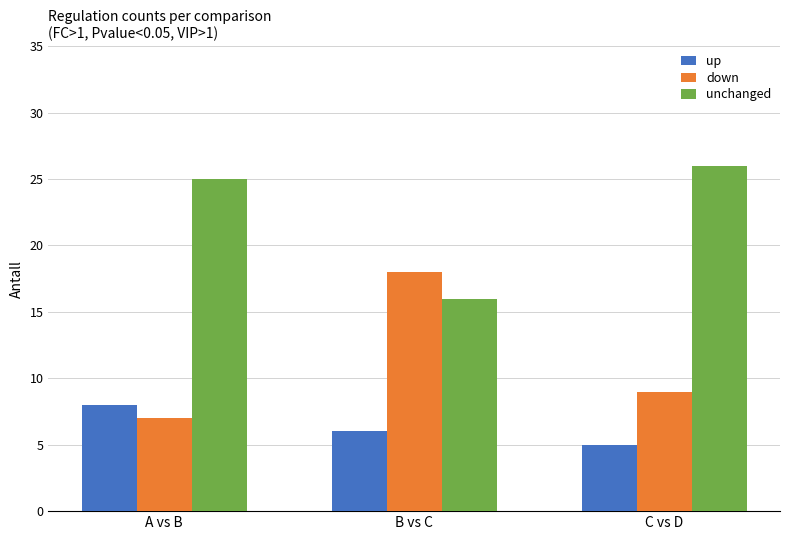

What are all the series names shown in the legend?

up, down, unchanged